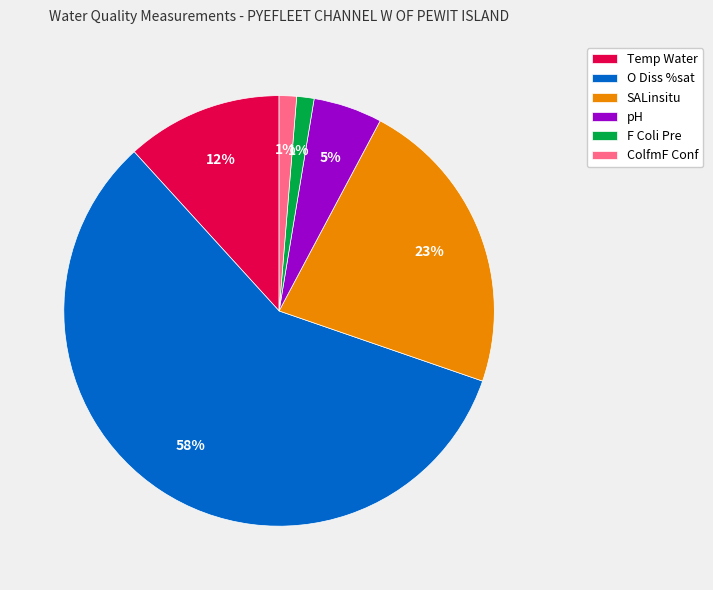

Which slice is the largest?

O Diss %sat